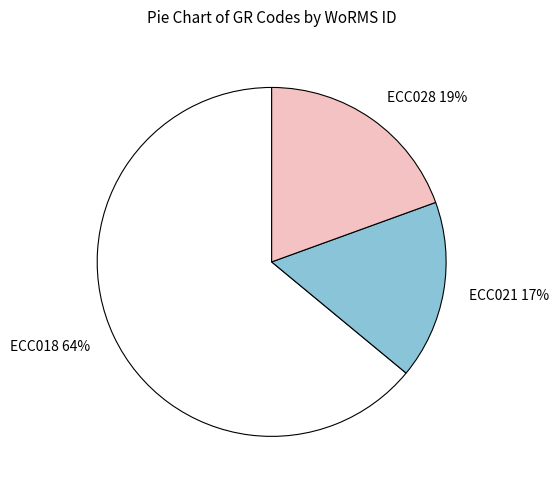

Rank the categories by value from lowest to highest.

ECC021, ECC028, ECC018